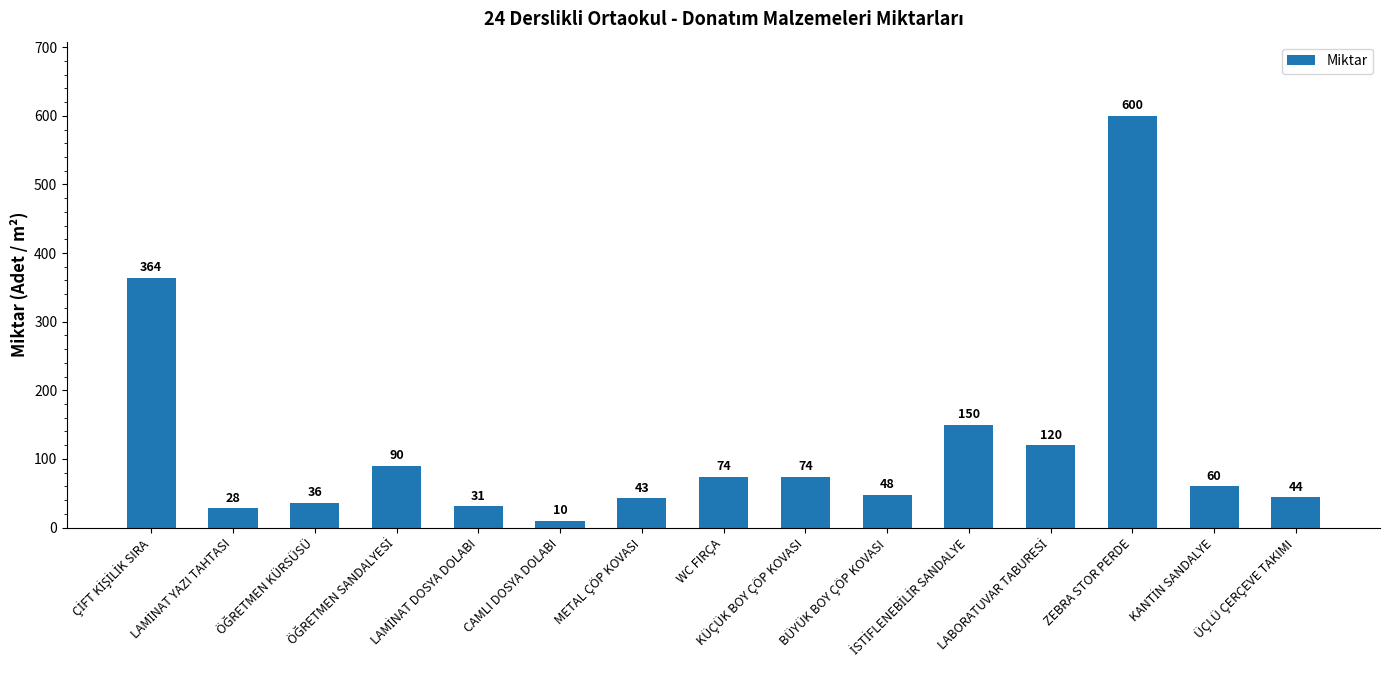

What is the maximum value shown in the chart?

600